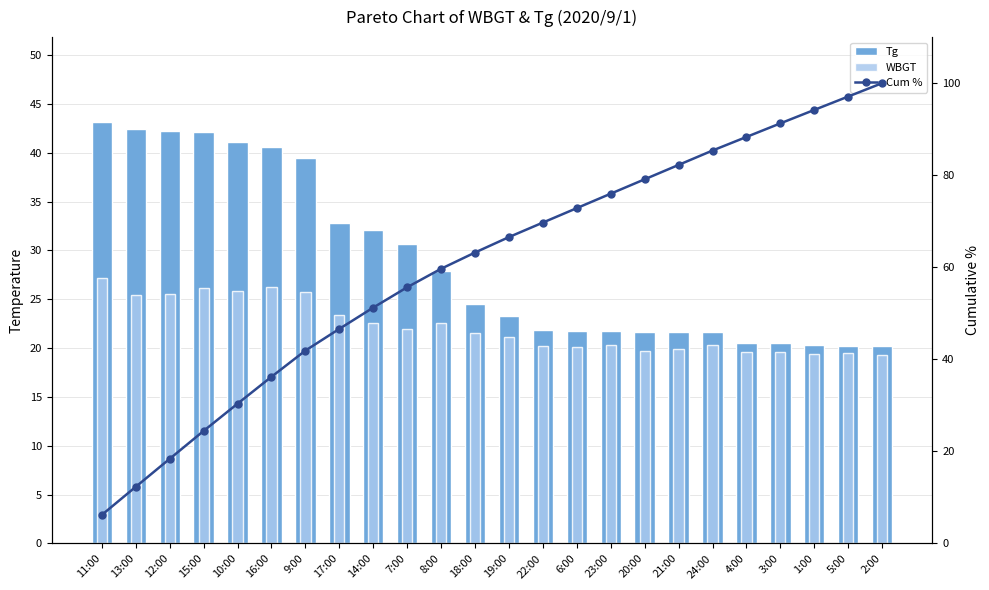

What is the difference between the maximum and minimum values in the Cum % series?

93.8